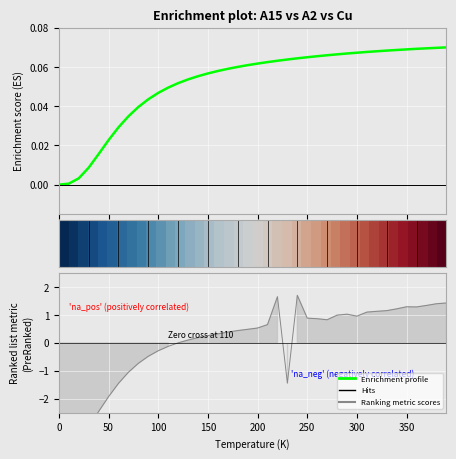

How many values are above zero?

39